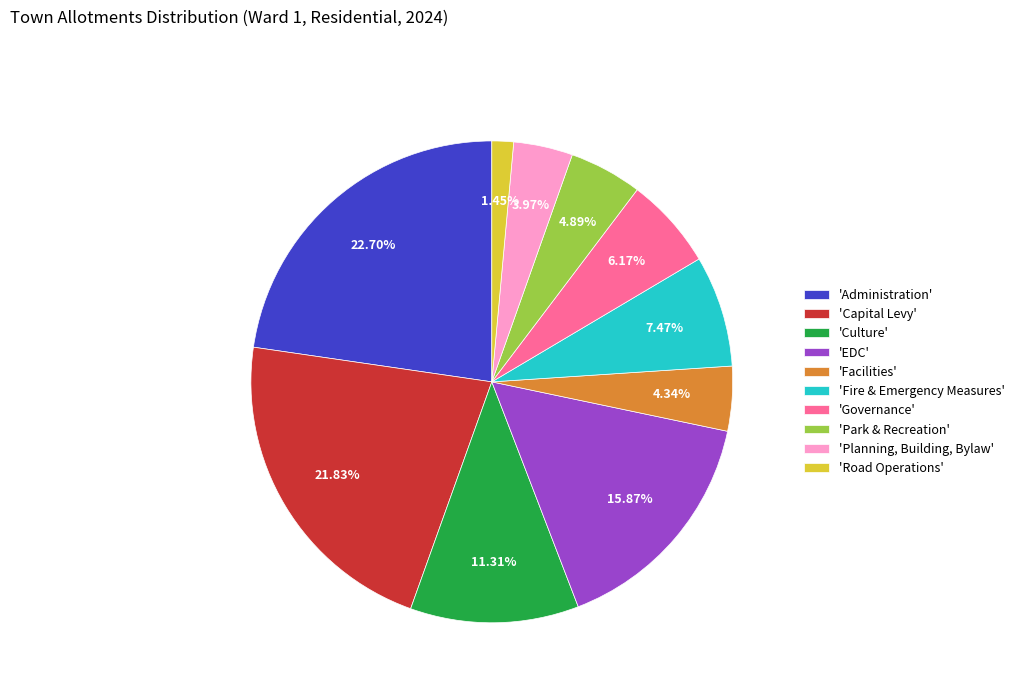

Does any single category account for the majority?

No